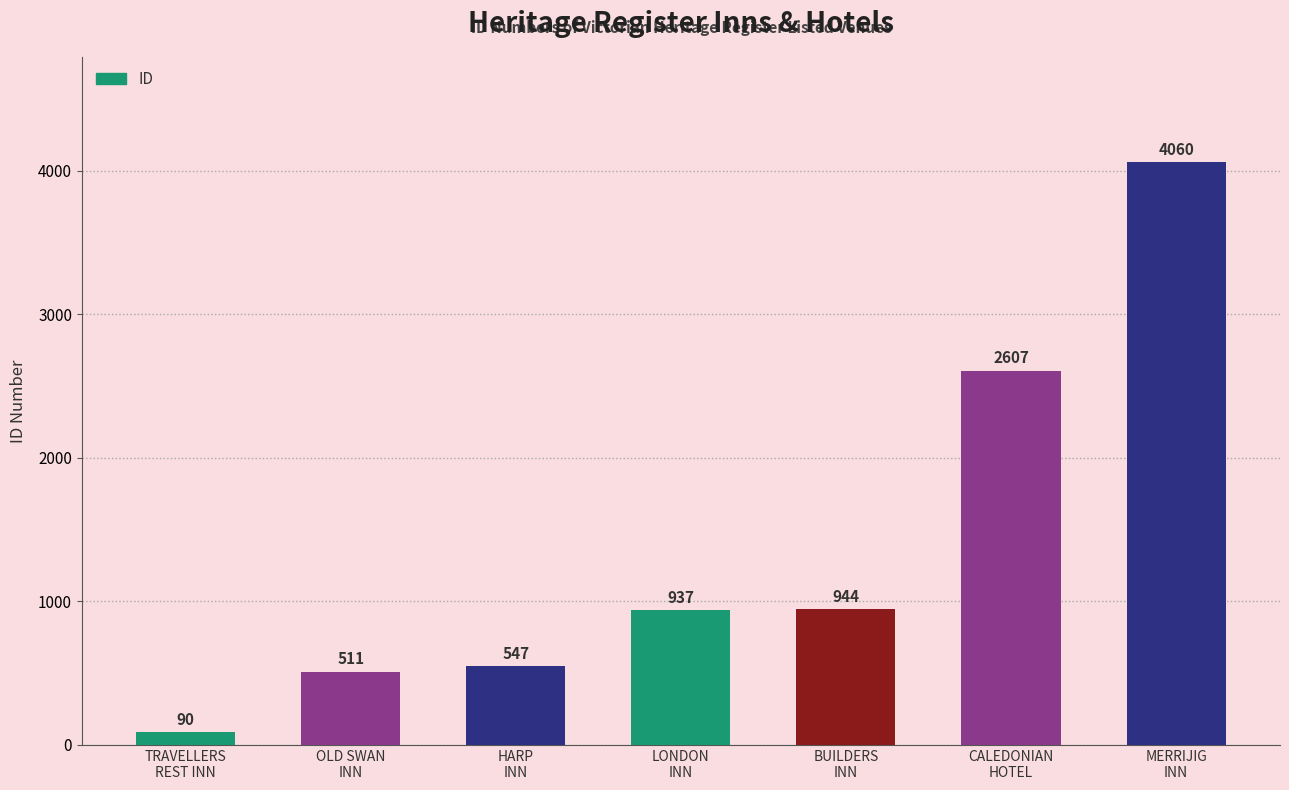

Is it true that the value at CALEDONIAN
HOTEL is 2607?

True